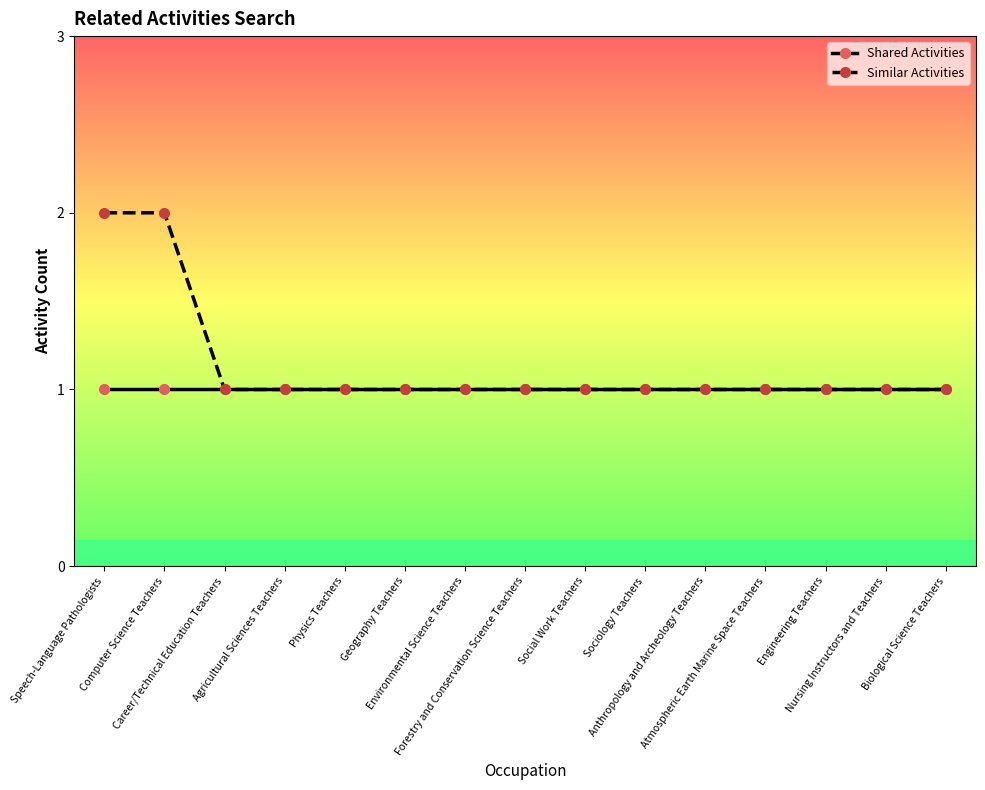

What is the difference between the maximum and minimum values in the Similar Activities series?

1